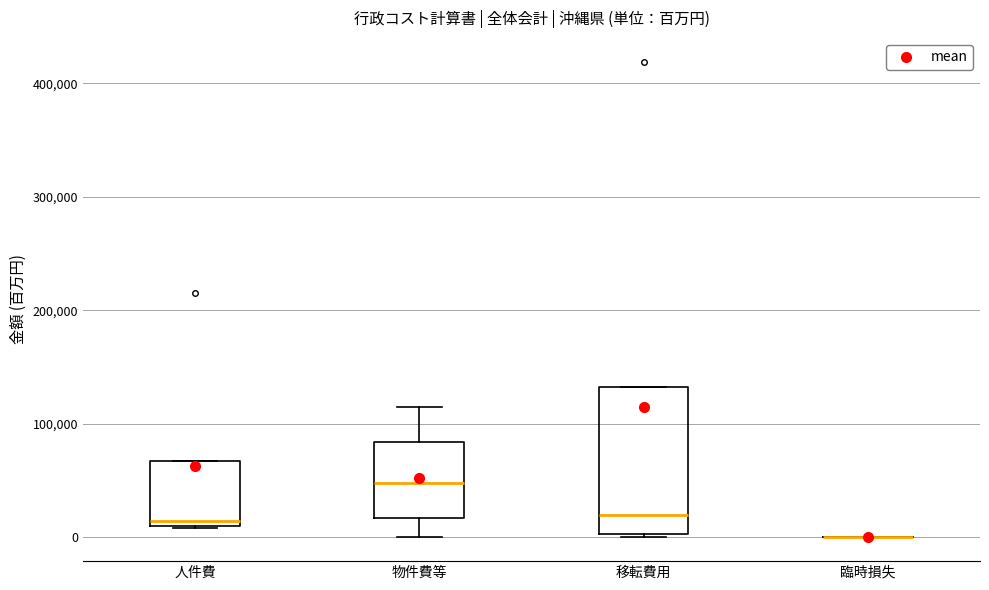

Reading left to right, read every box against the y-axis: the position of its median line, the range the box covers, and the ends of its whiskers. The values are not printed on the chart, so give them approximately, as read against the axis.

人件費: median 10000 (just above the box's lower edge), box 10000 to 70000, whiskers 10000 to 70000
物件費等: median 50000, box 20000 to 80000, whiskers 0 to 110000
移転費用: median 20000, box 0 to 130000, whiskers 0 to 130000
臨時損失: box collapsed to a line at 0, whiskers 0 to 0